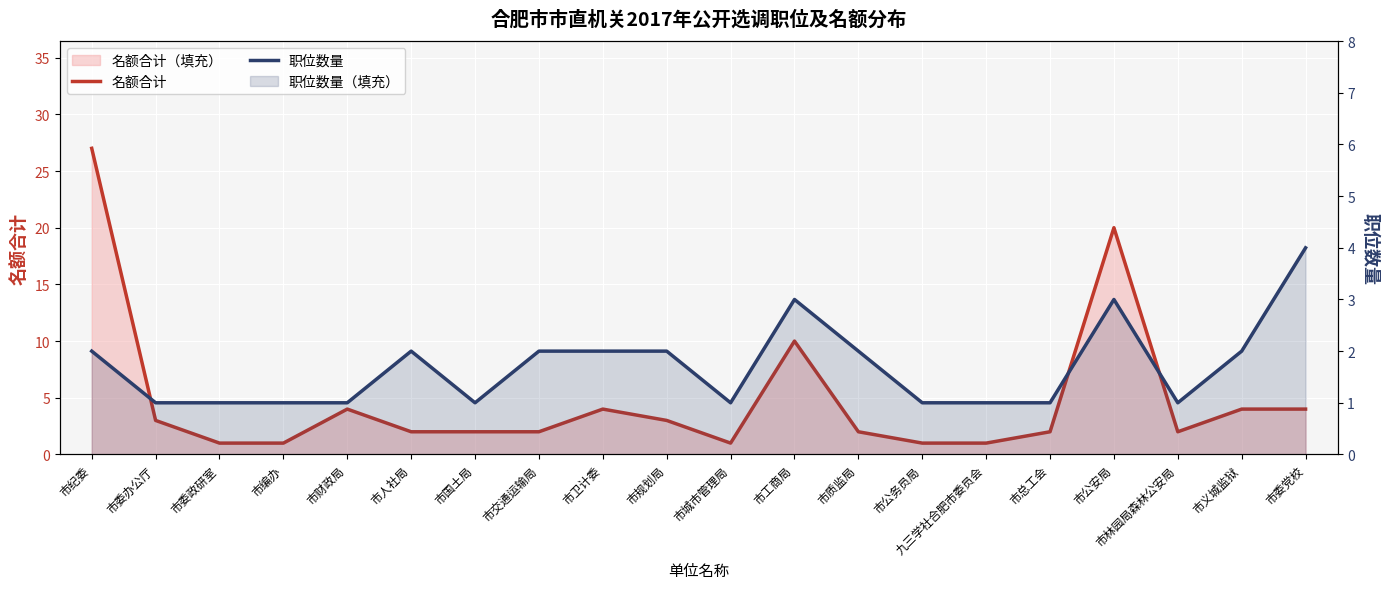

Is it true that 职位数量 equals 2 at 市总工会?

False